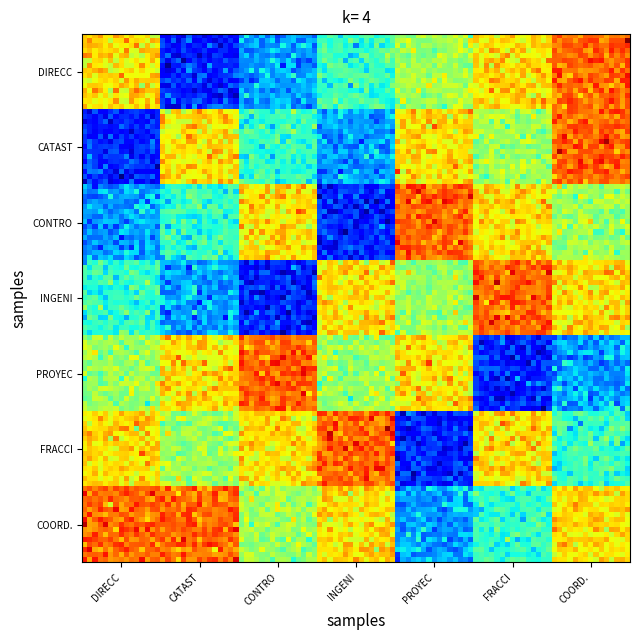

At which category does the chart reach its minimum across all series?

DIRECCION